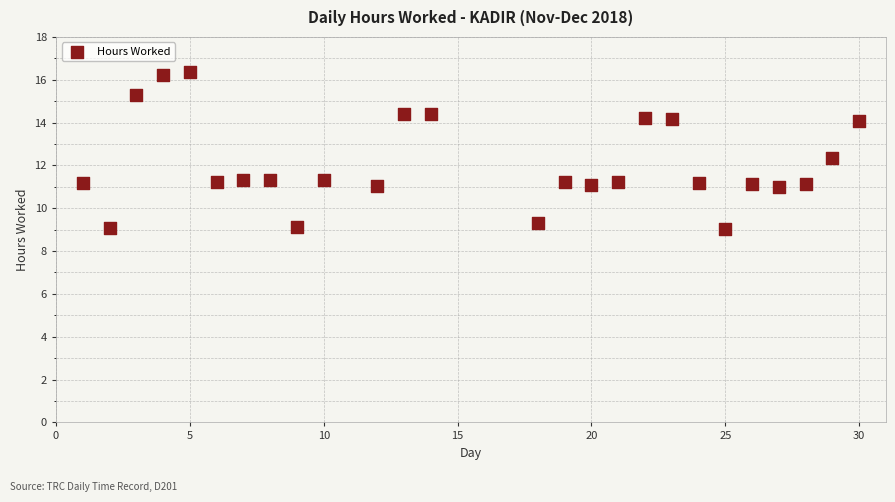

What is the range of X values (max minus min)?

29.0